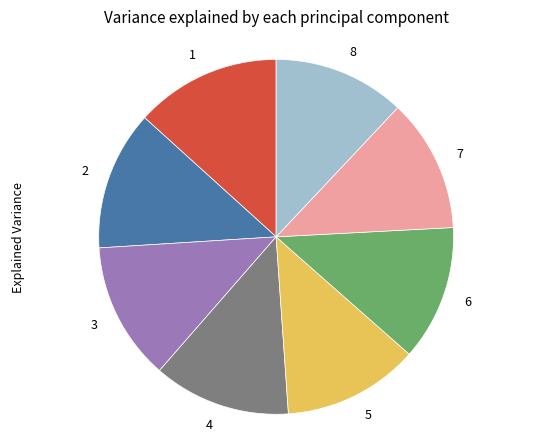

Which slice is the largest?

1